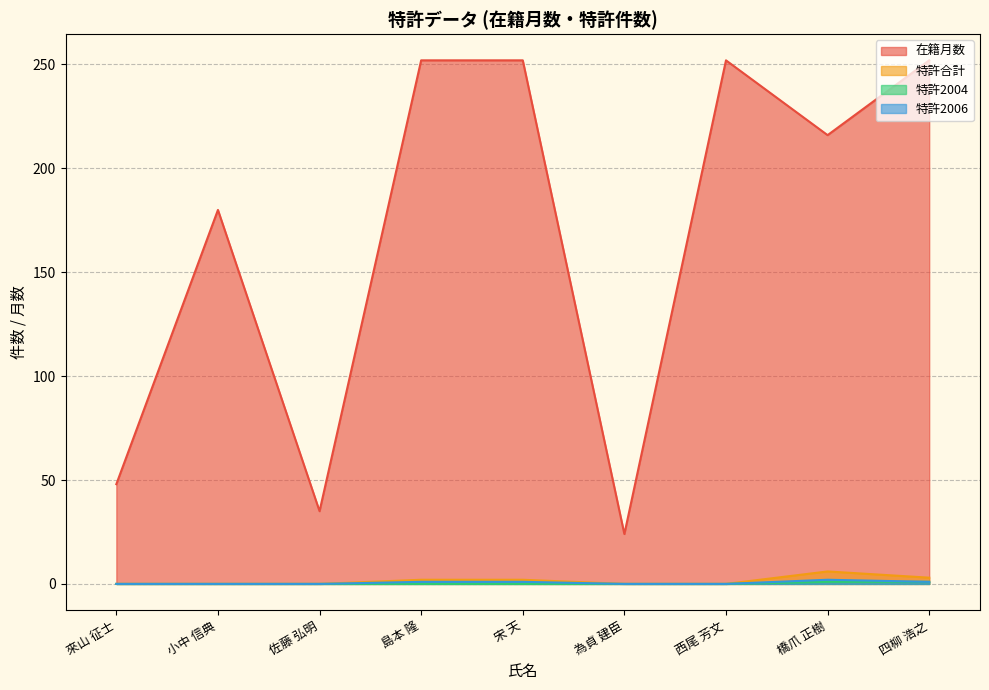

Is the value of 特許合計 at 佐藤 弘明 greater than the value of 特許2006 at 來山 征士?

No